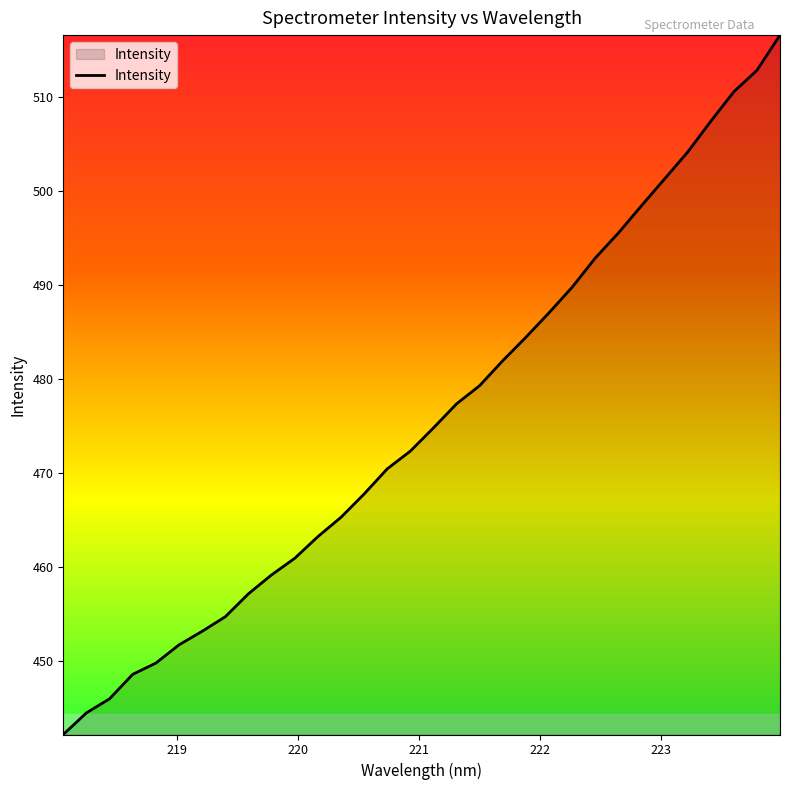

What is the minimum value shown in the chart?

442.2